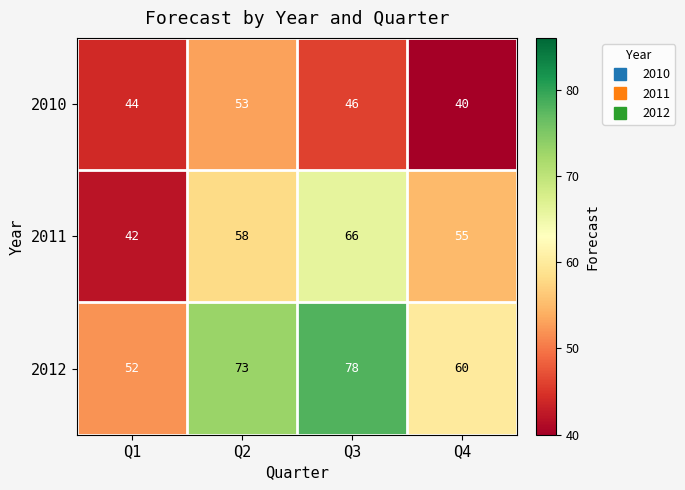

Reading left to right, what are all the values shown in this chart?

2010: 44	53	46	40
2011: 42	58	66	55
2012: 52	73	78	60